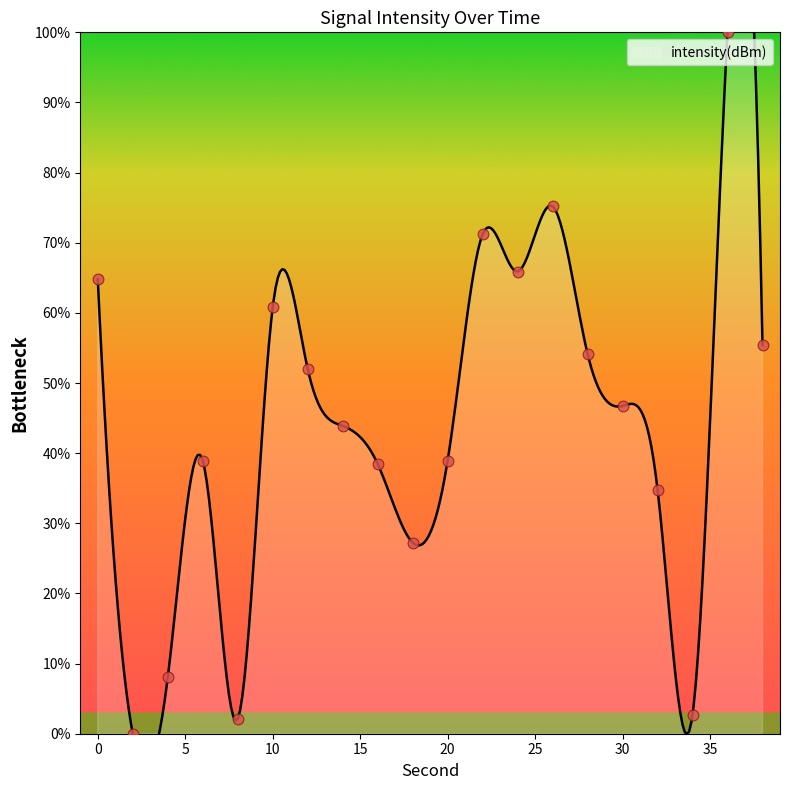

What is the change in value from 34 to 36?

+97.3